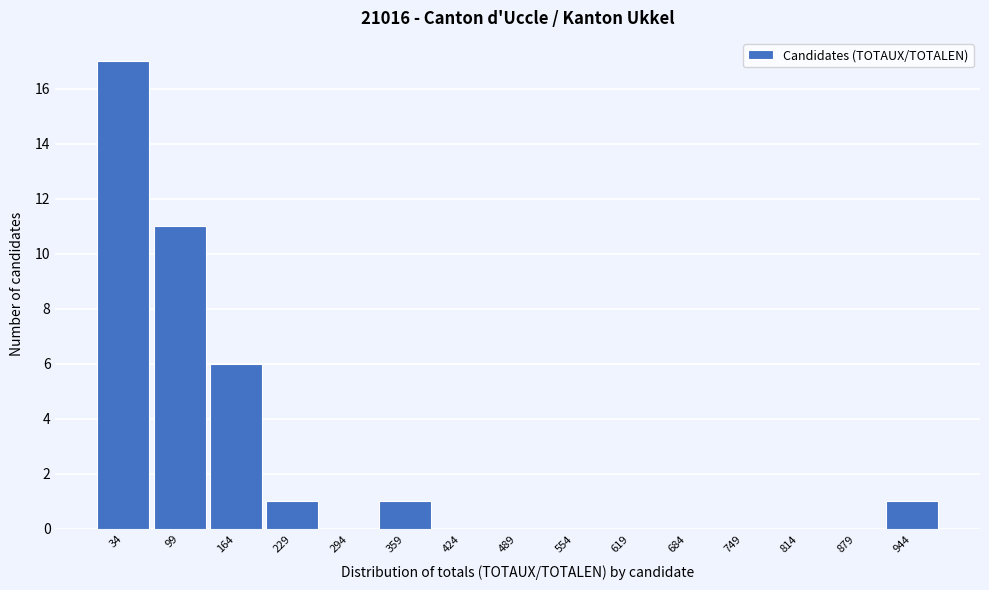

Reading right to left, what are all the values shown in this chart?

944=1	879=0	814=0	749=0	684=0	619=0	554=0	489=0	424=0	359=1	294=0	229=1	164=6	99=11	34=17